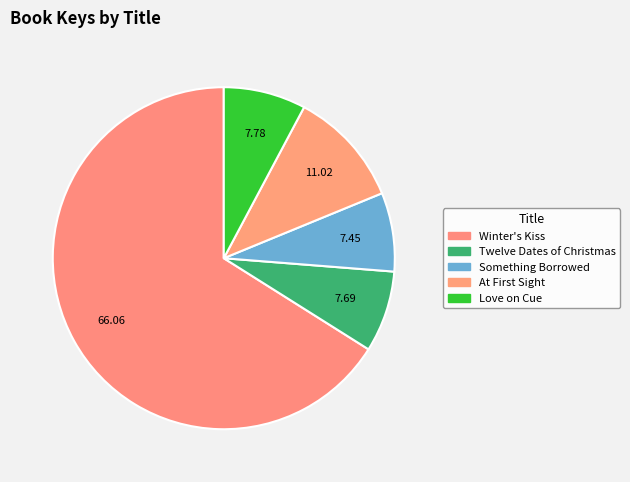

Count the number of slices in the pie.

5